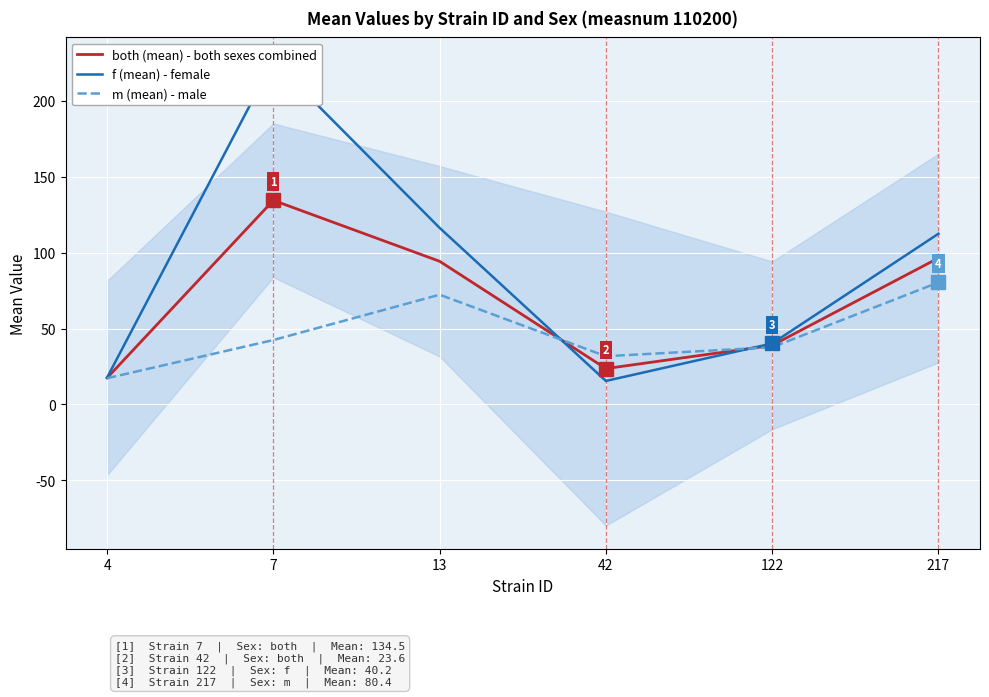

What is the difference between the highest and lowest values at 42?

16.3